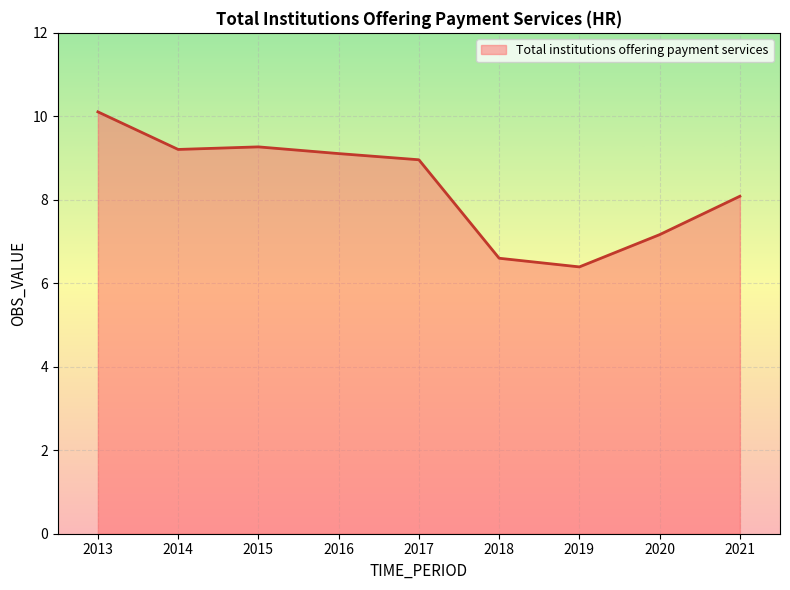

What is the difference between the maximum and minimum values?

3.7